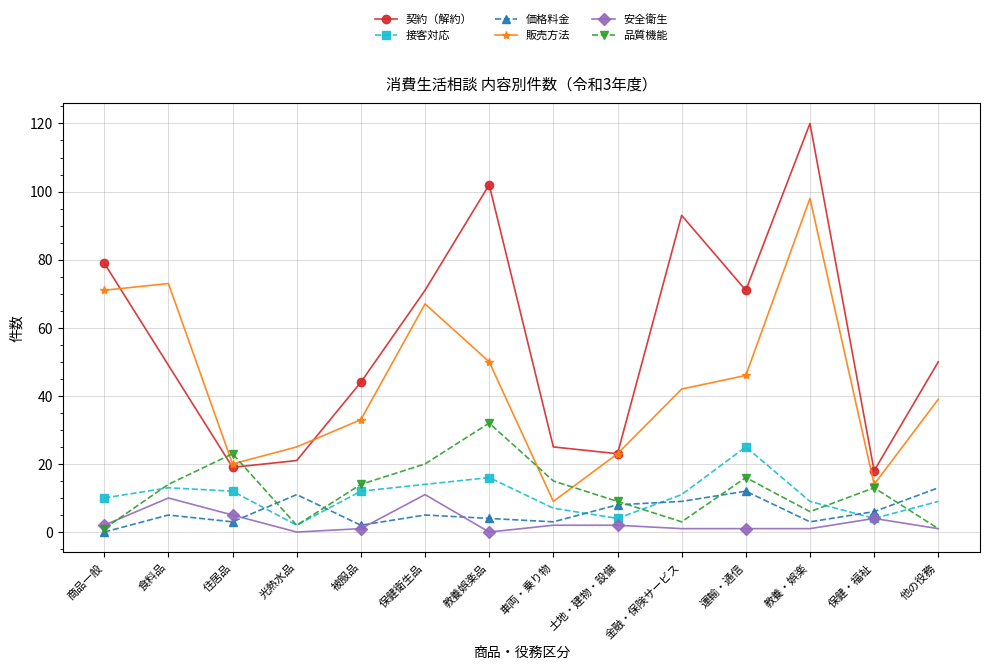

Which category has the highest value in the 品質機能 series?

教養娯楽品